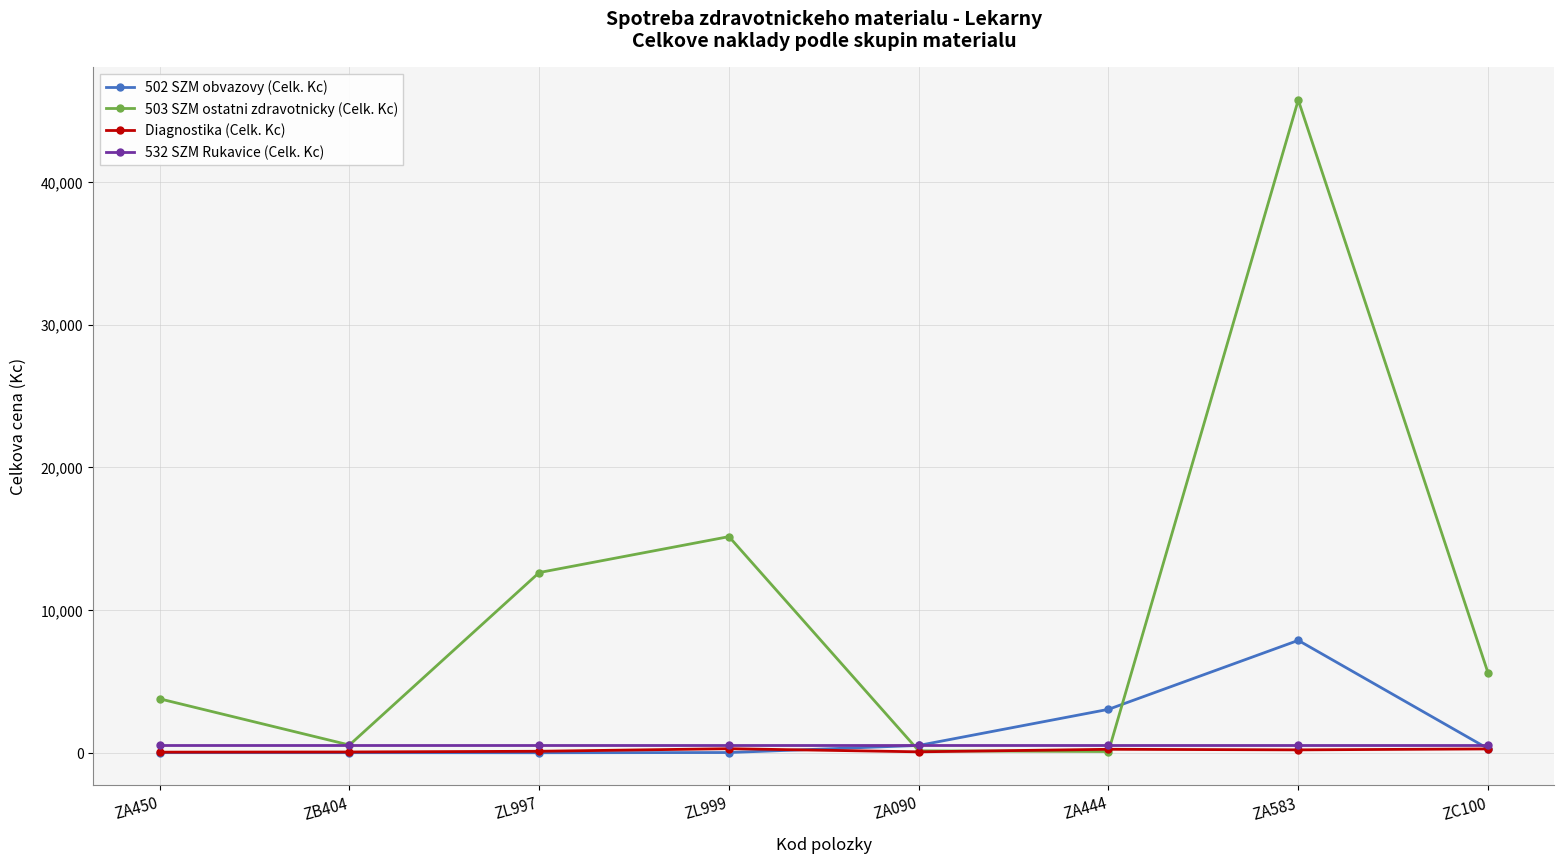

At which category does 503 SZM ostatni zdravotnicky (Celk. Kc) reach its first local valley?

ZB404